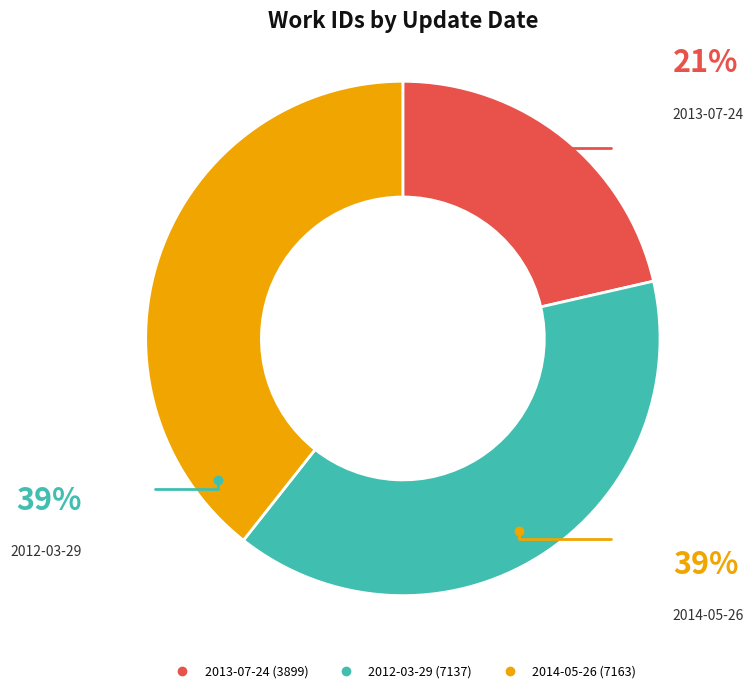

Does 2013-07-24 represent more than half of the total?

No